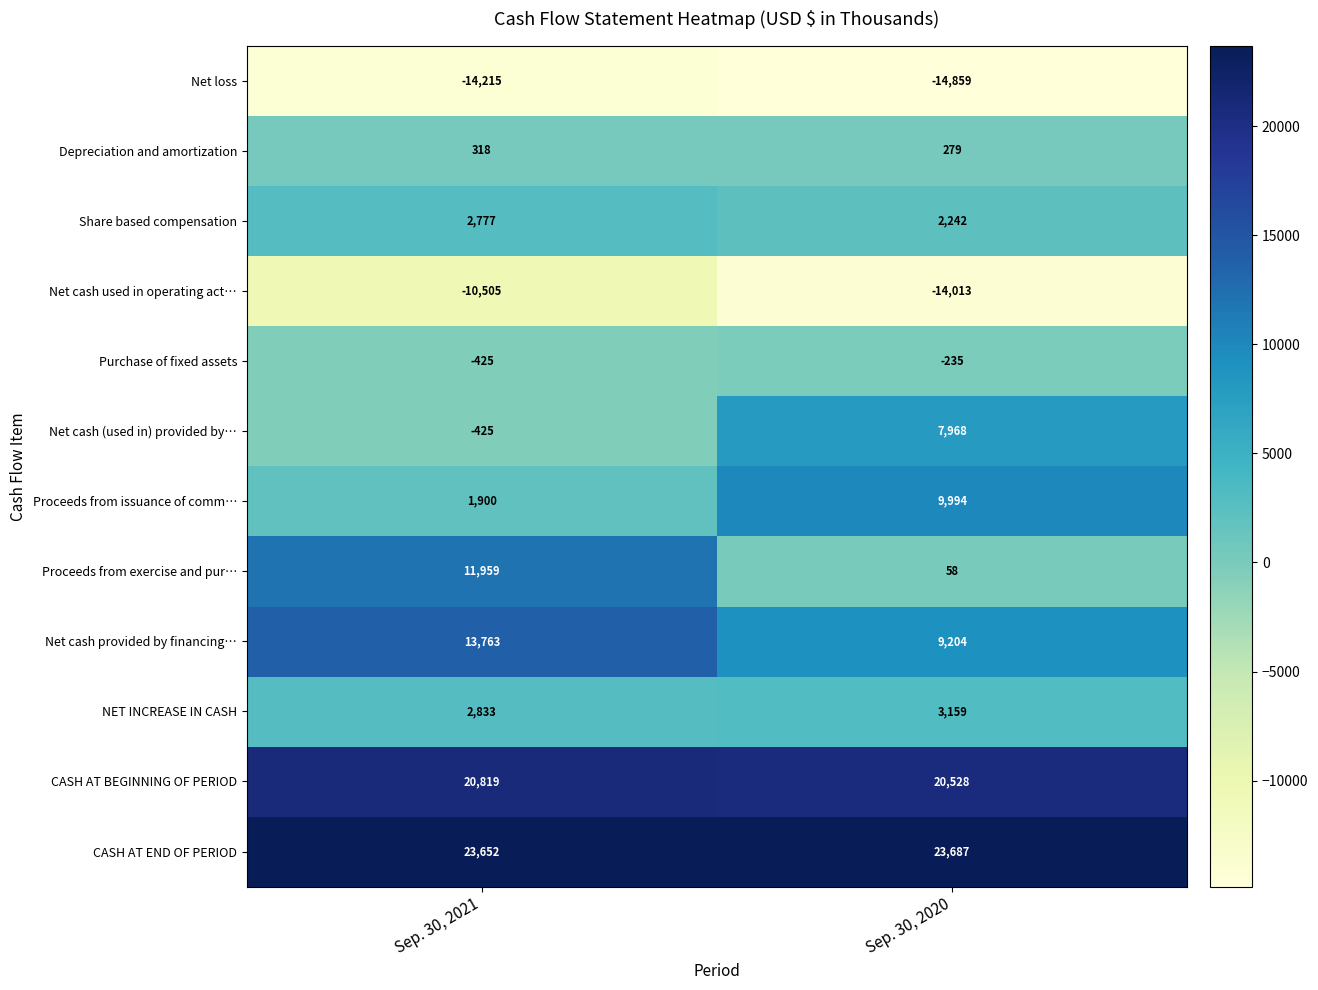

Which series has the largest total across all categories?

CASH AT END OF PERIOD